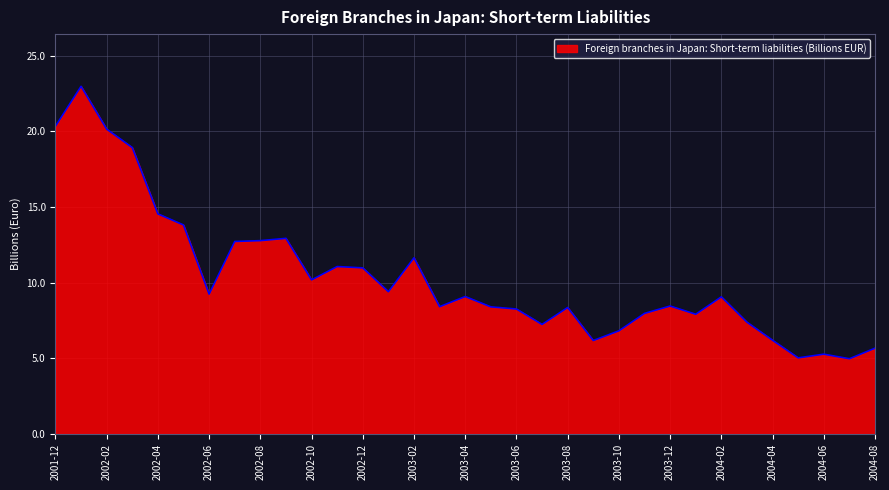

What is the maximum value shown in the chart?

23.0